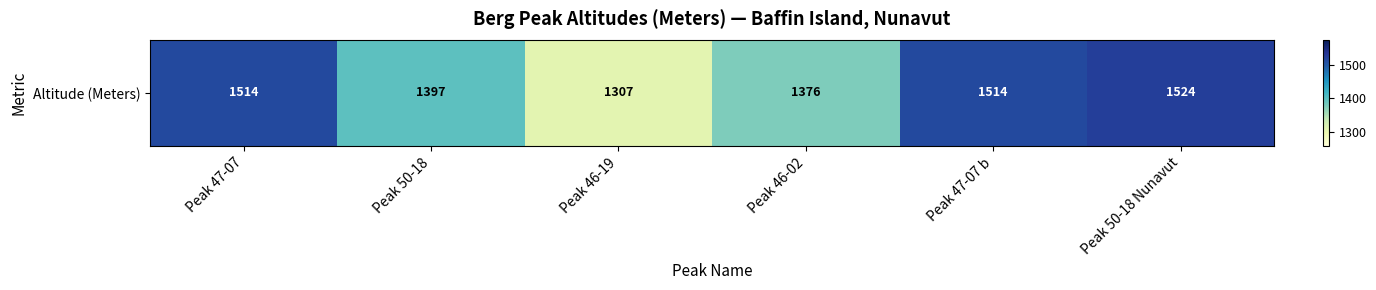

The chart shows a value of 837 at Peak 46-02. True or false?

False